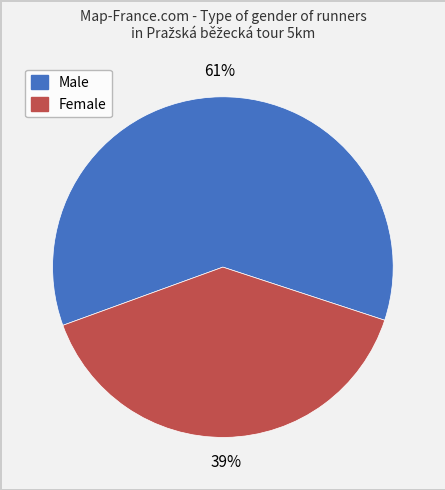

To the nearest percent, what is the combined percentage of Female and Male?

100%